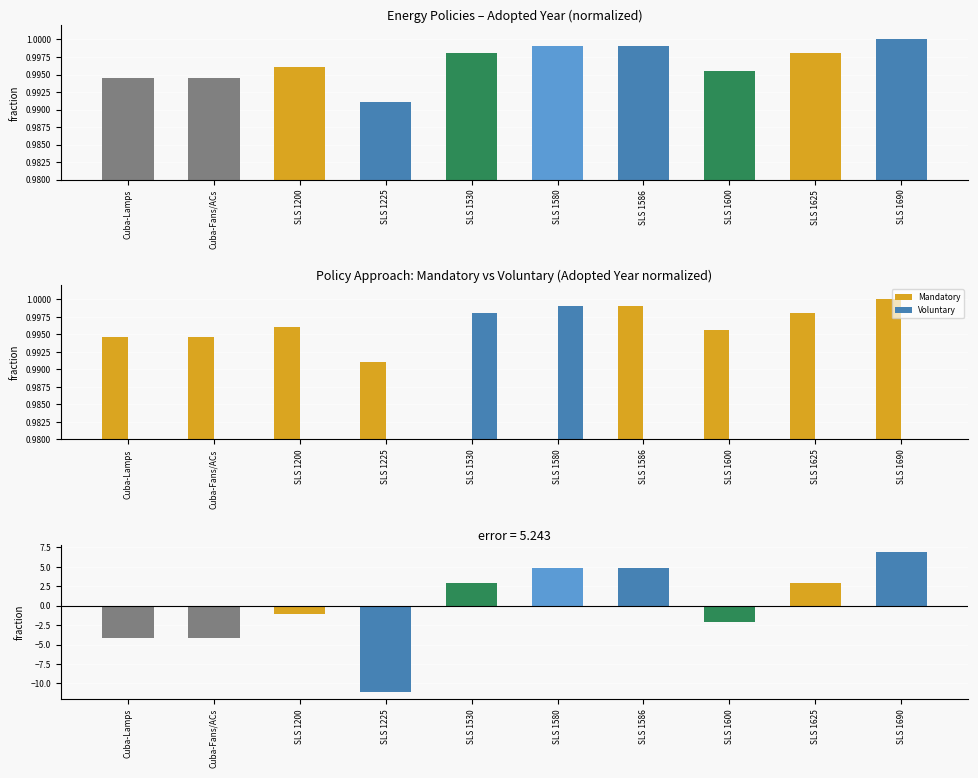

What is the spread (max minus min) of values at SLS 1600?

1.0